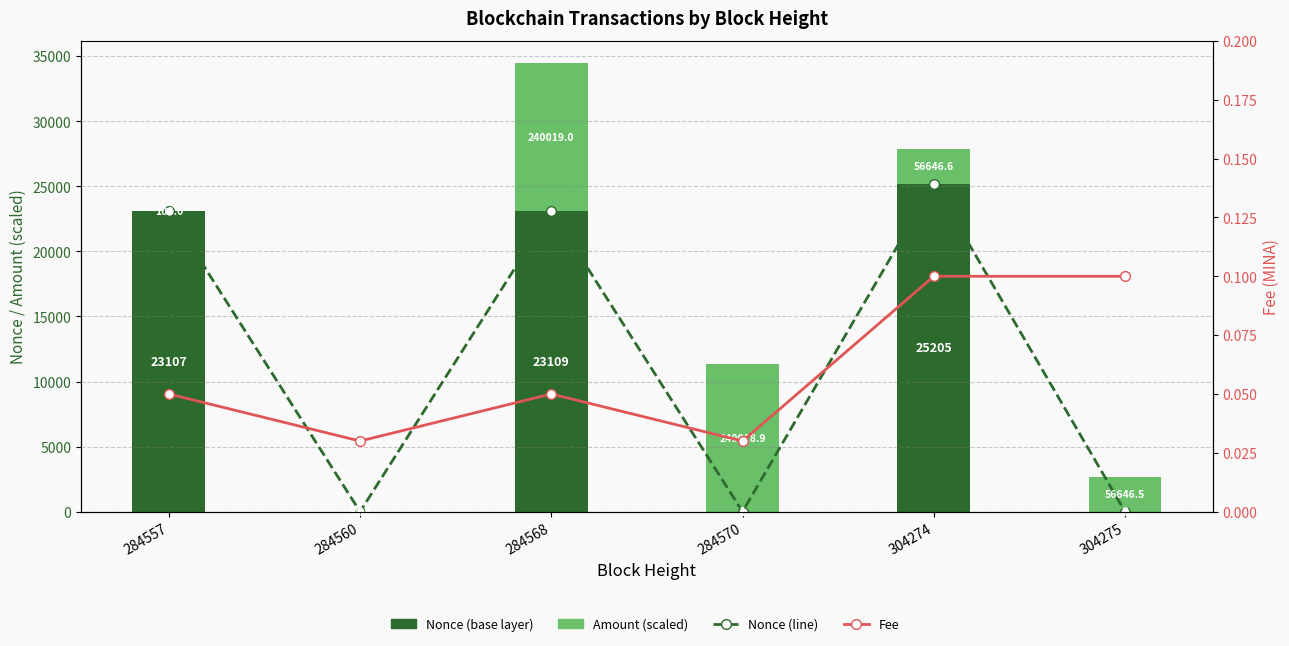

Is the value of Nonce (line) at 284570 greater than the value of Fee at 284560?

Yes